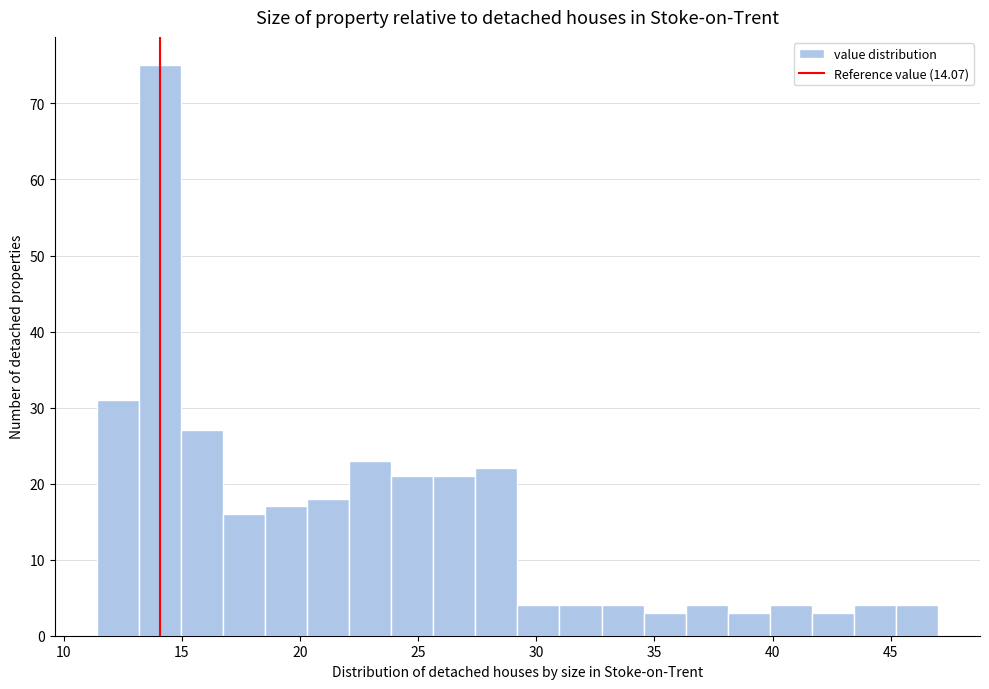

Around what value on the x-axis is the tallest bar? Give the approximate position of its centre, as read against the axis.

14.0